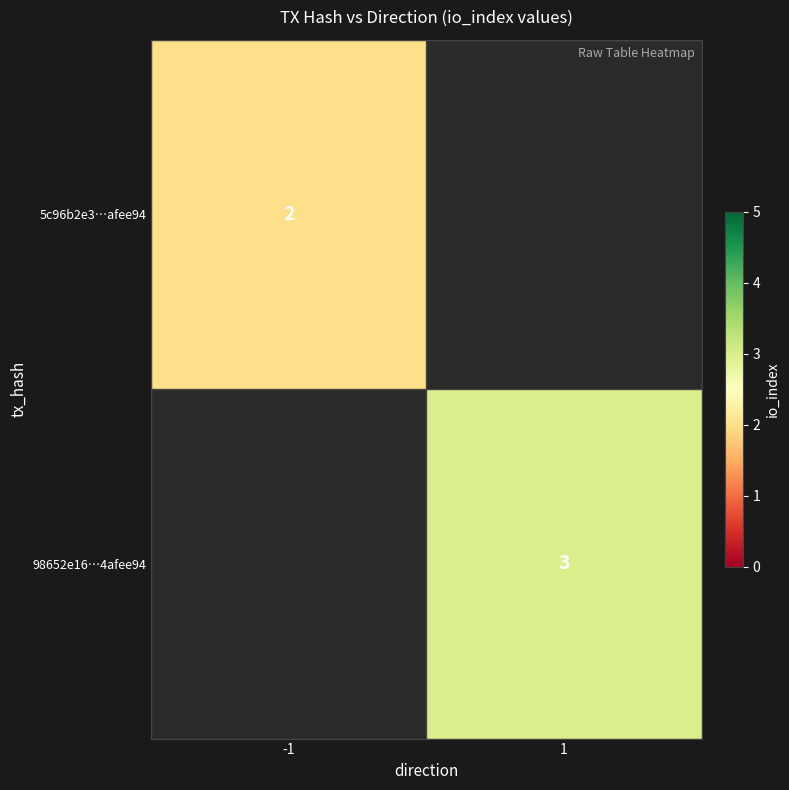

Which label corresponds to the smallest value in the chart?

-1